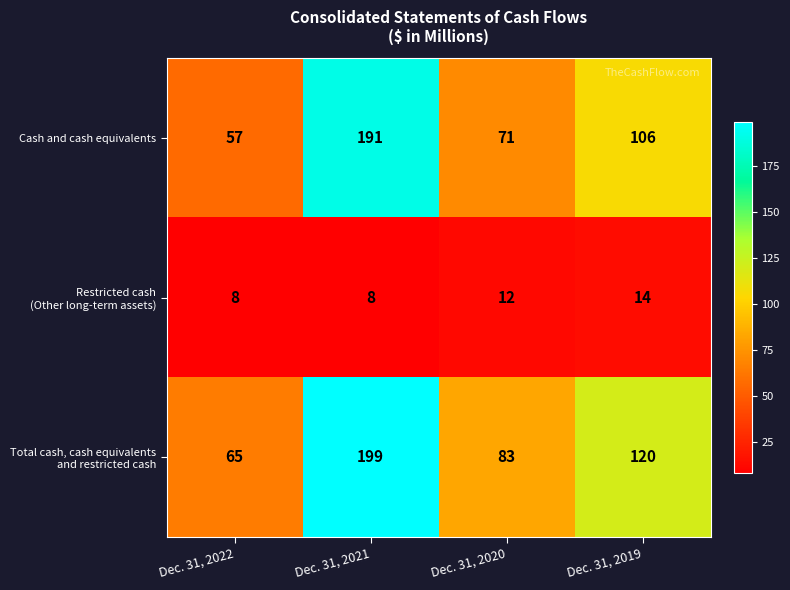

What is the sum of the Cash and cash equivalents values at Dec. 31, 2020 and Dec. 31, 2019?

177